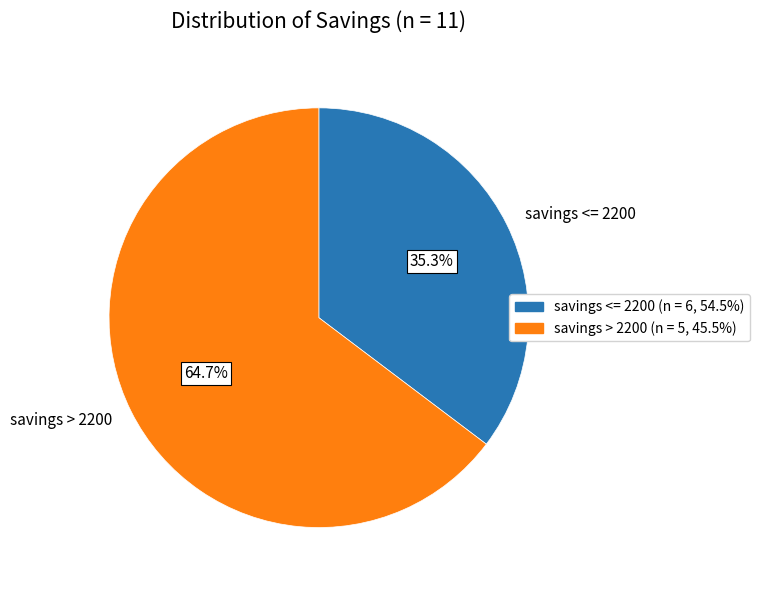

Between savings <= 2200 and savings > 2200, which is larger?

savings > 2200